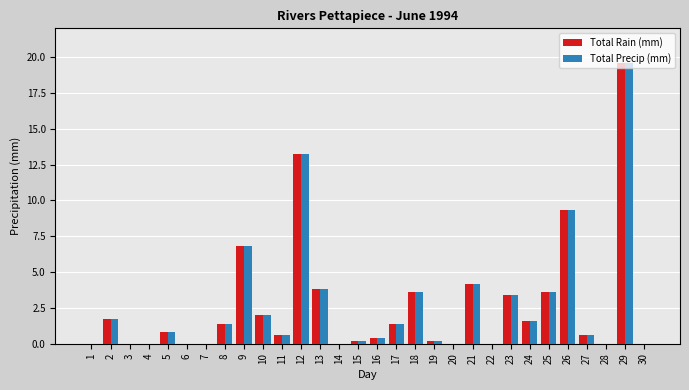

The Total Precip (mm) series shows 0.0 at 1. True or false?

True